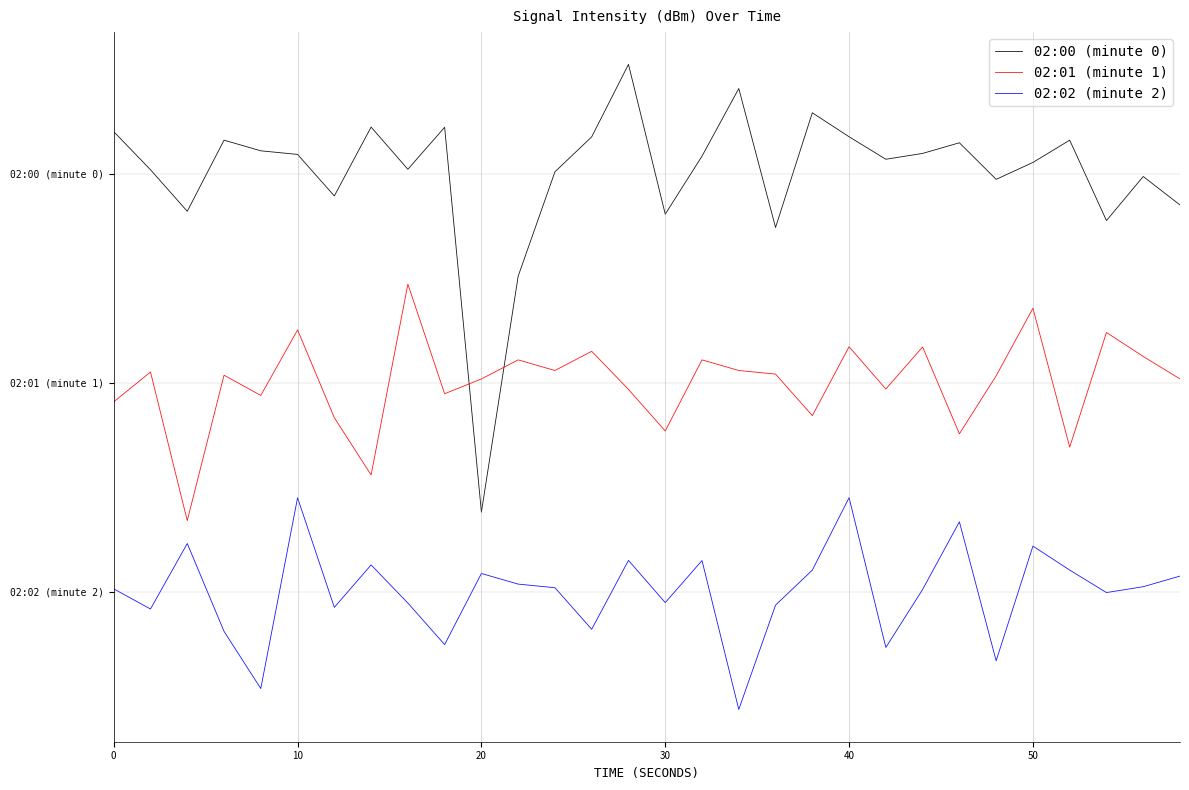

Is this an area chart (filled region under the line)?

No